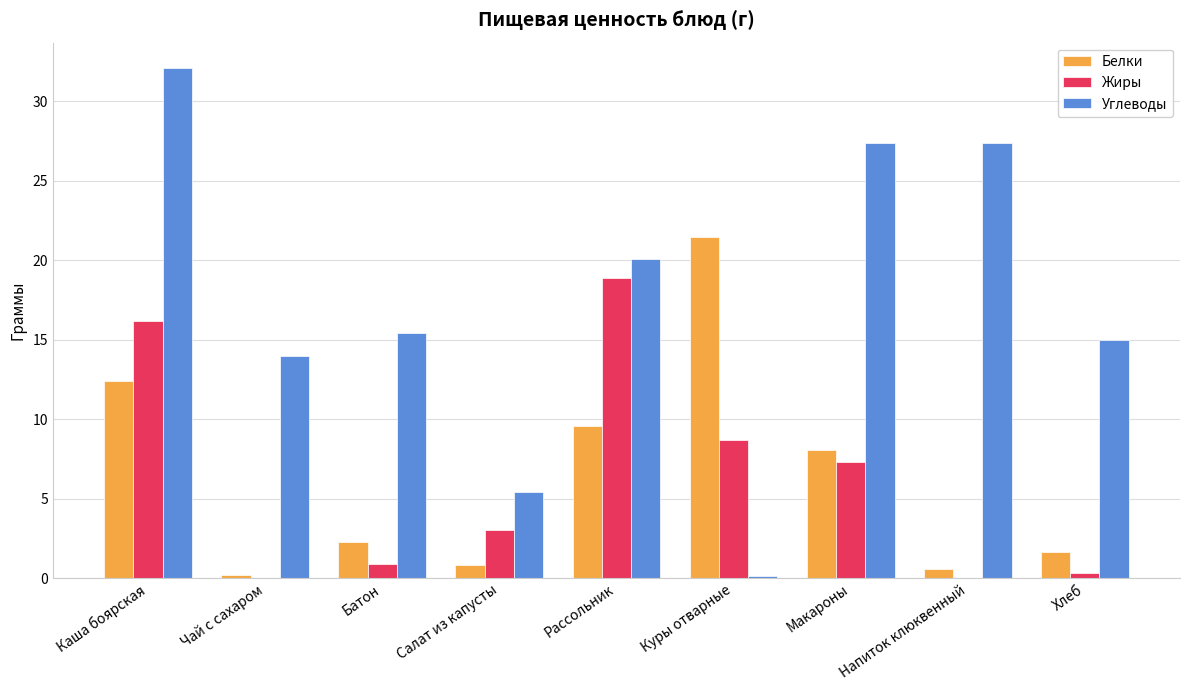

What is the spread (max minus min) of values at Каша боярская?

19.7